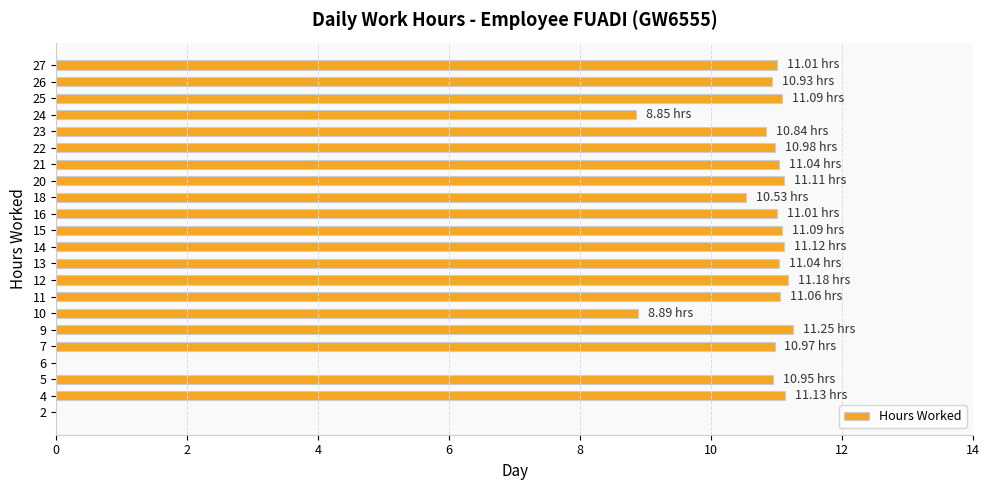

What is the average value?

9.8